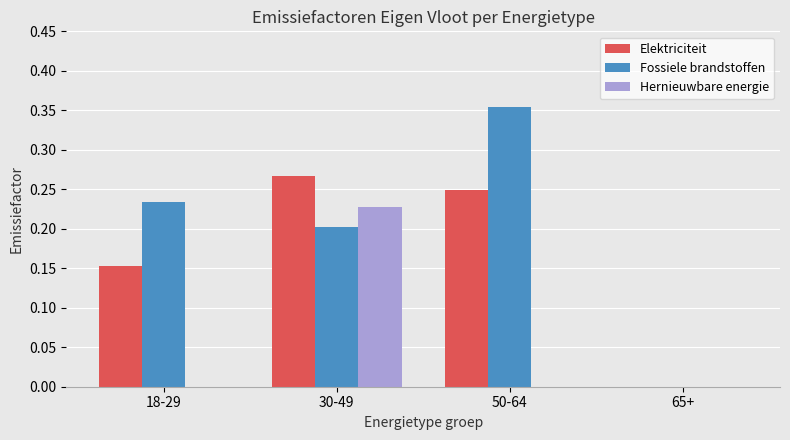

At which category is the sum across all series the highest?

30-49